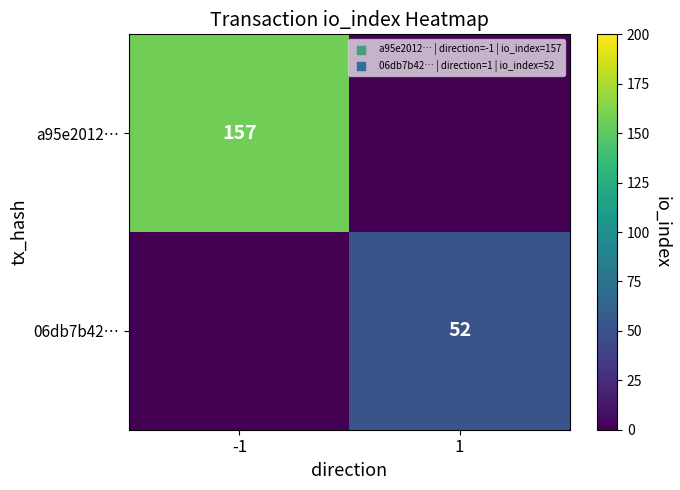

The value of 06db7b42… at 1 is 78. True or false?

False